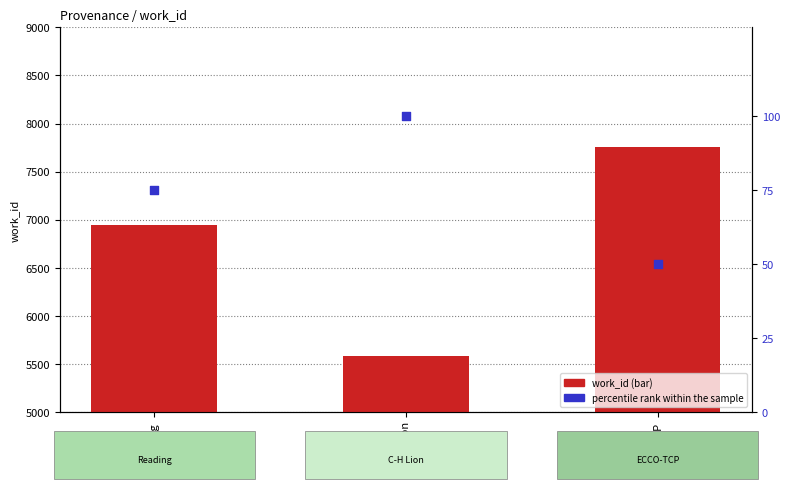

What are all the series names shown in the legend?

work_id, percentile rank within the sample